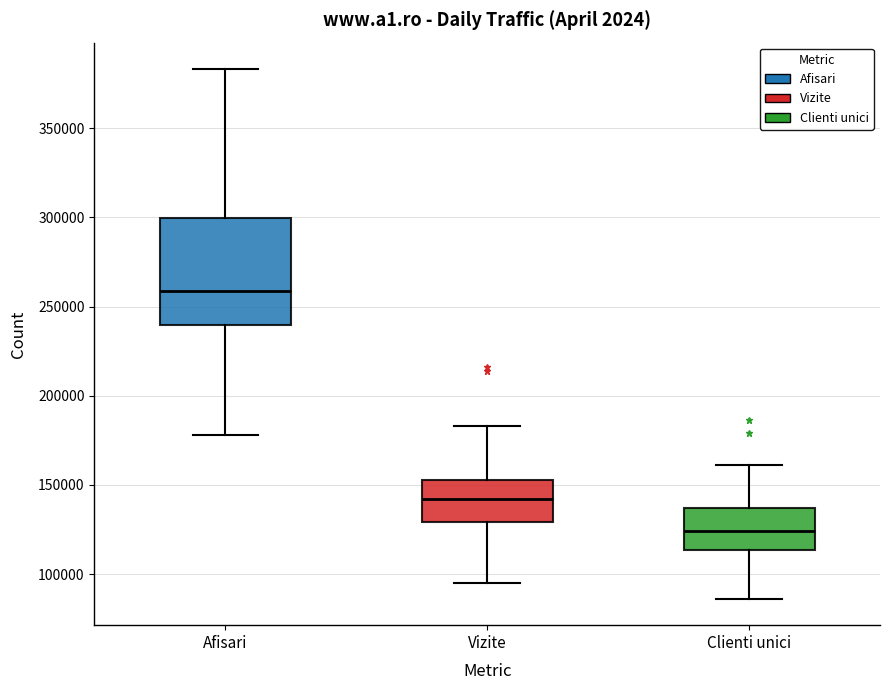

Which box has the highest median line?

Afisari